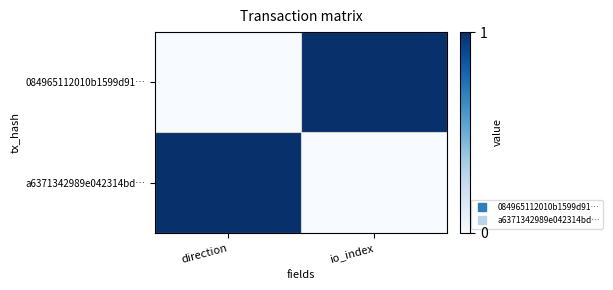

How many series are shown in this chart?

2